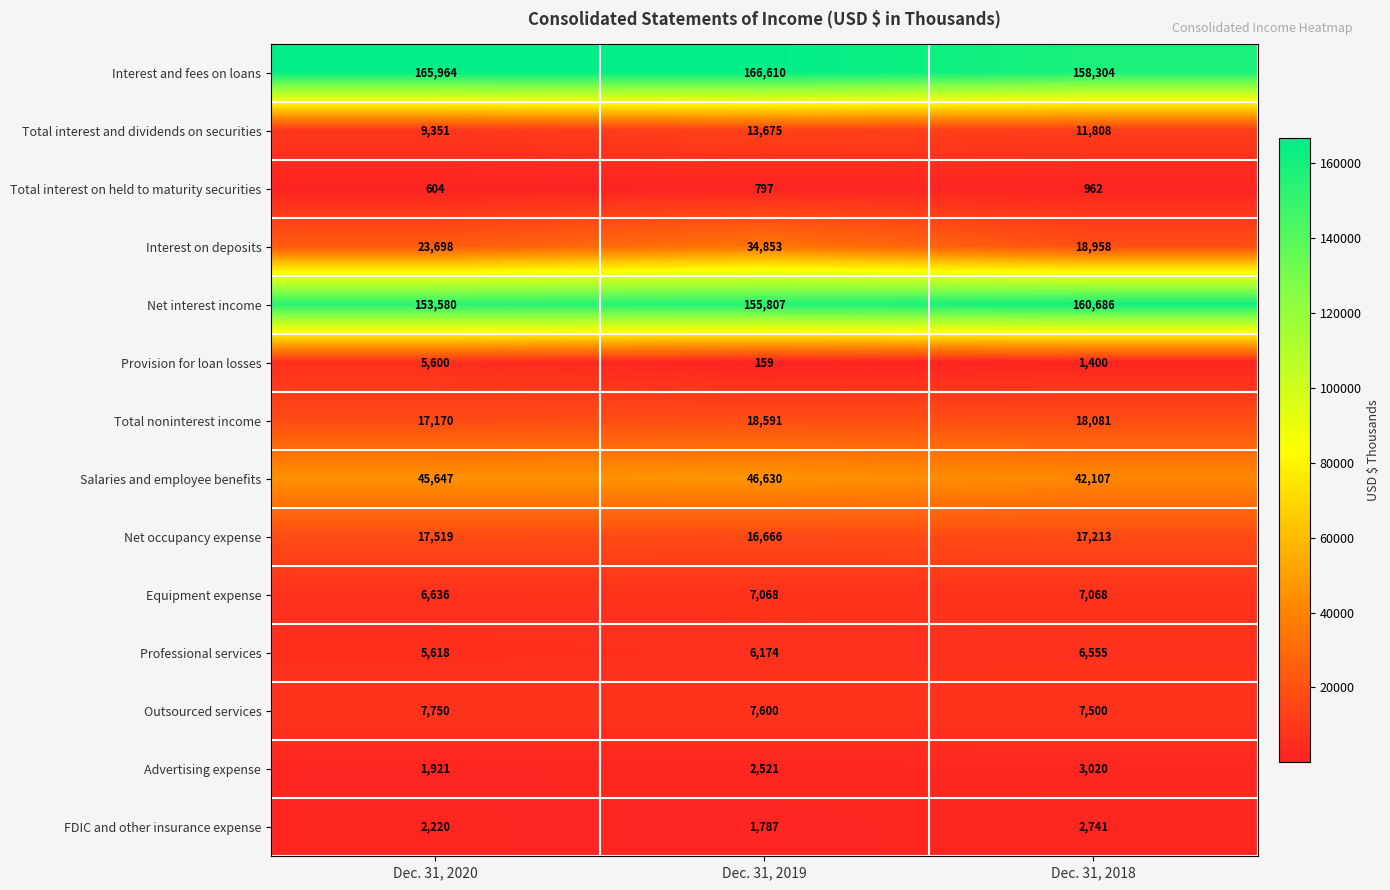

Rank the series at Dec. 31, 2020 from highest to lowest value.

Interest and fees on loans, Net interest income, Salaries and employee benefits, Interest on deposits, Net occupancy expense, Total noninterest income, Total interest and dividends on securities, Outsourced services, Equipment expense, Professional services, Provision for loan losses, FDIC and other insurance expense, Advertising expense, Total interest on held to maturity securities